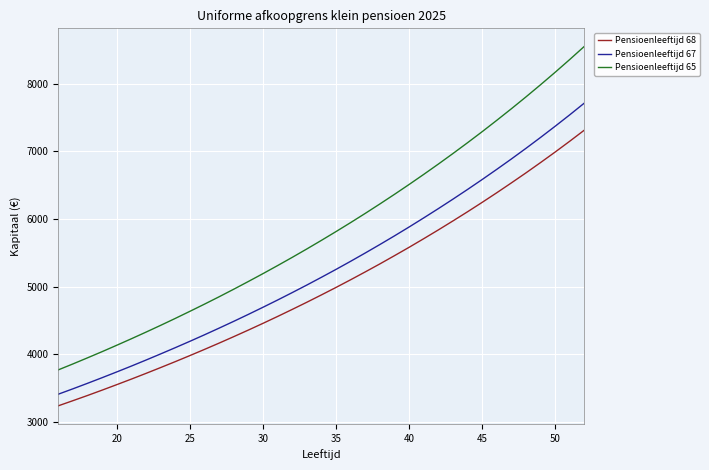

List the series in order of their peak value, highest first.

Pensioenleeftijd 65, Pensioenleeftijd 67, Pensioenleeftijd 68